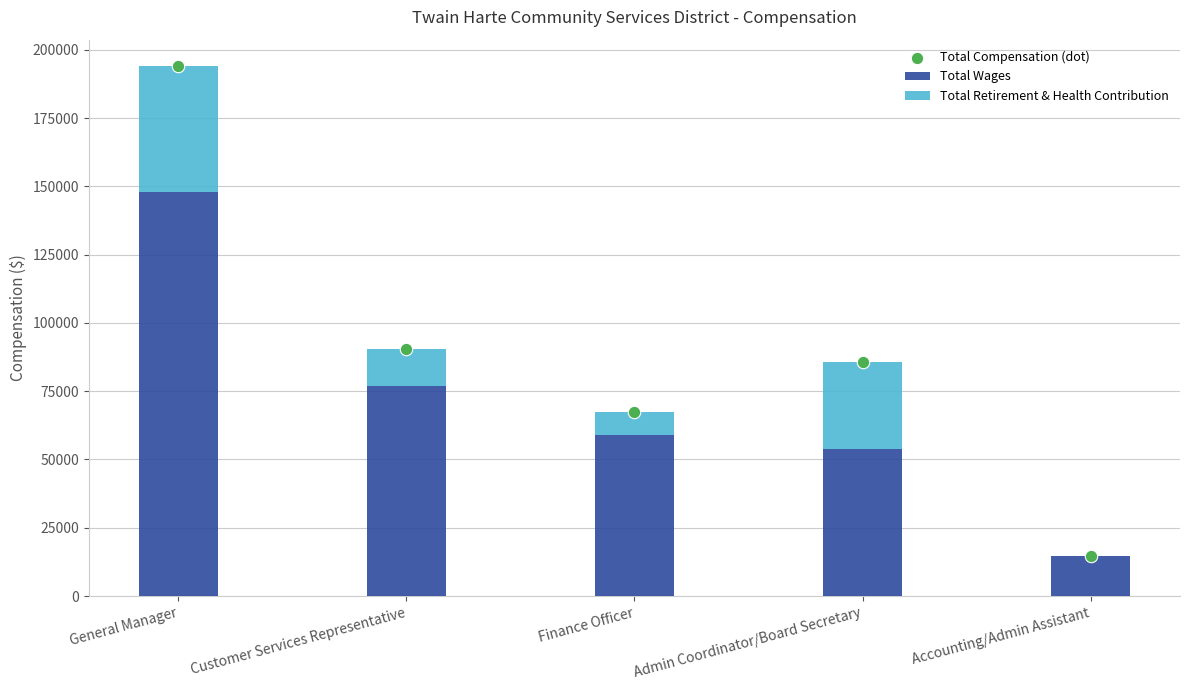

Which series contains the highest Y value?

Total Compensation (dot)